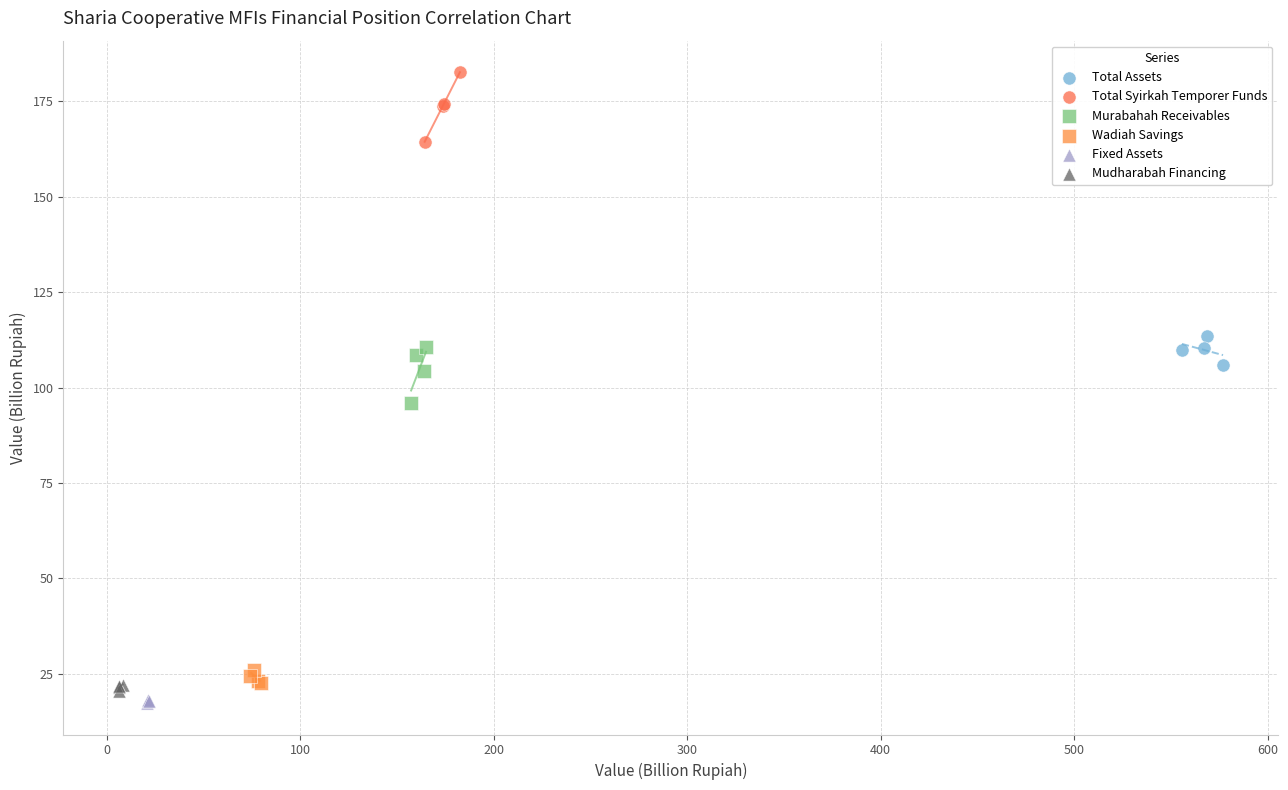

Which series reaches the minimum Y coordinate?

Fixed Assets